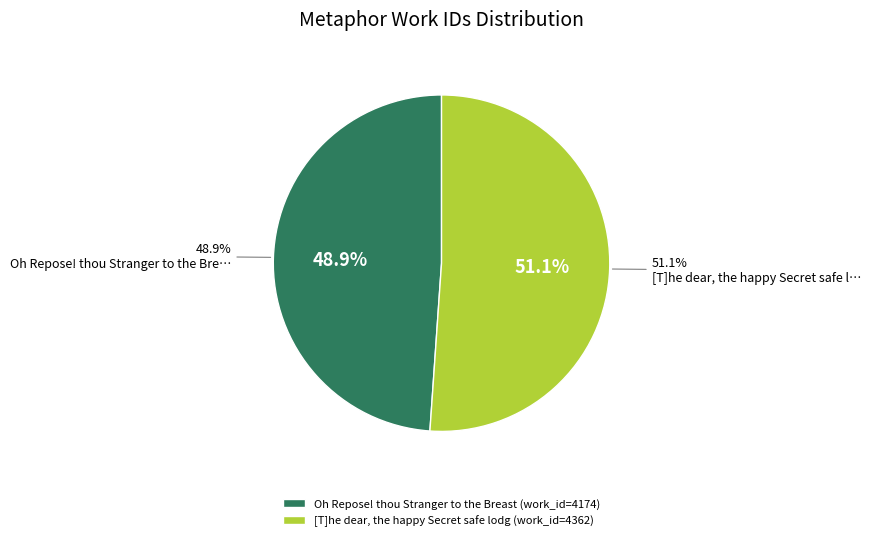

What is the smallest slice in the pie chart?

Oh Repose! thou Stranger to the Breast